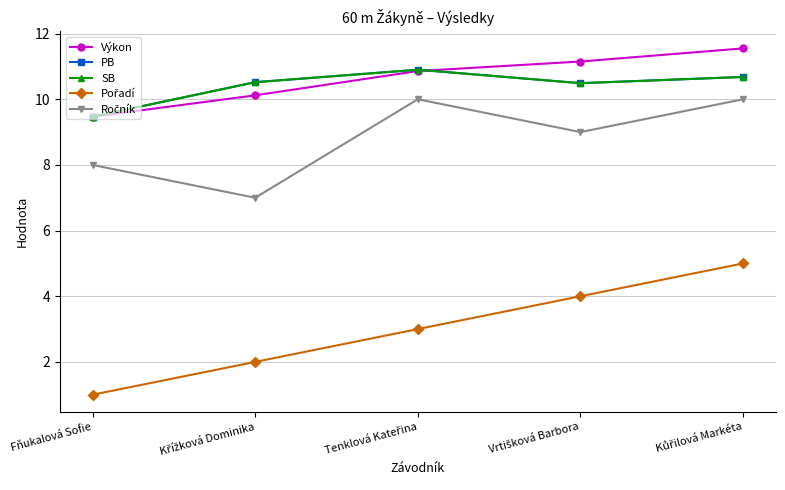

What position from the left is Kůřilová Markéta?

5